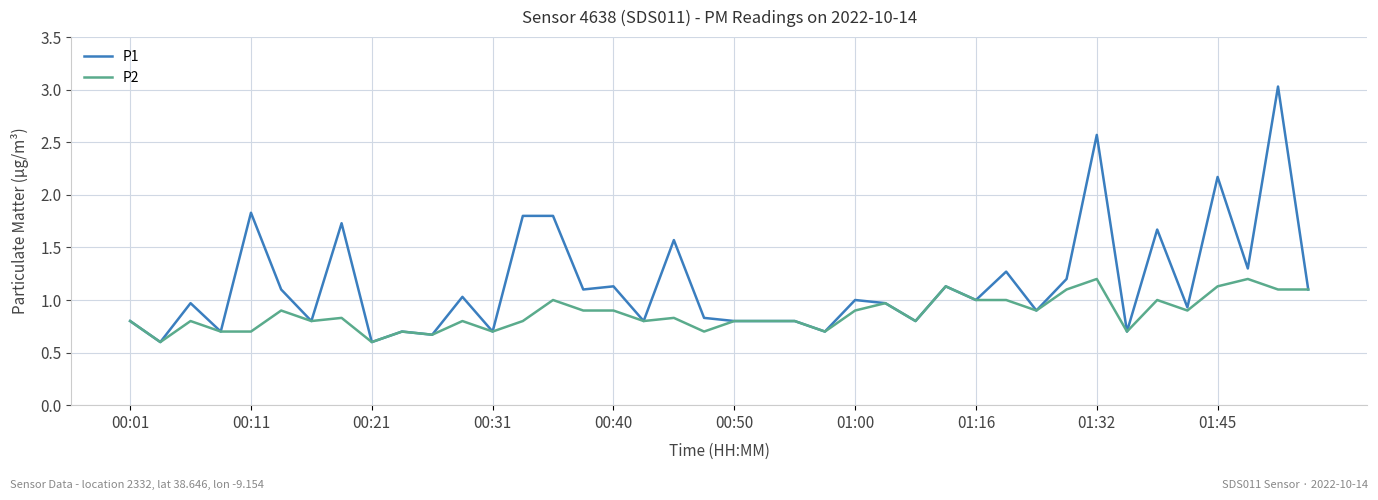

List the series in order of their overall mean, highest first.

P1, P2